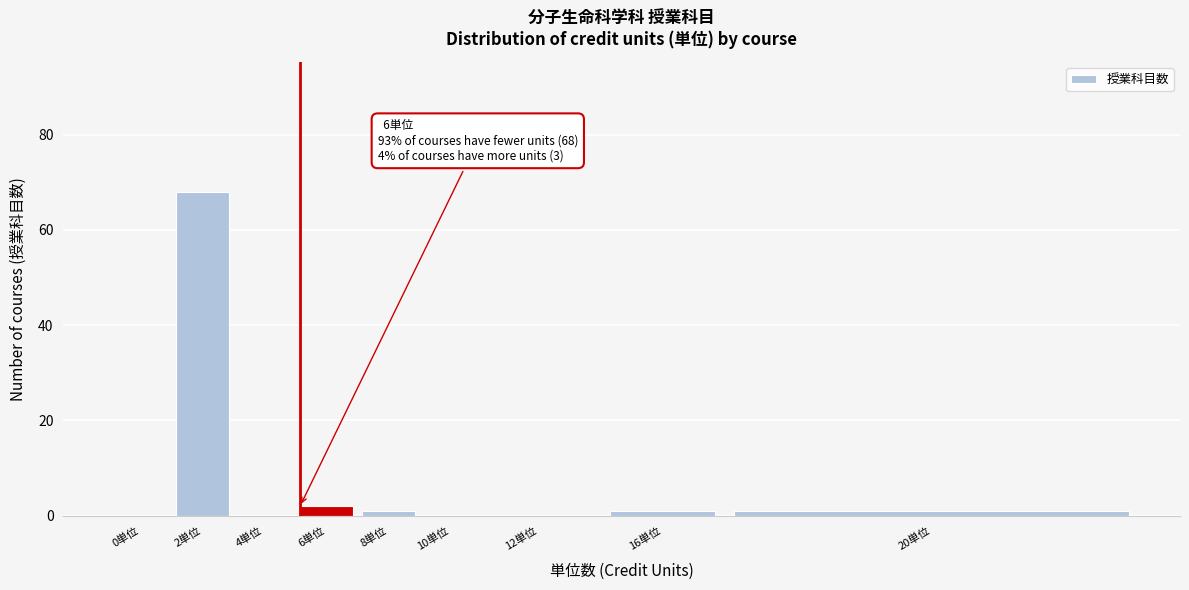

Reading left to right, extract all data points from this chart.

0単位=0	2単位=68	4単位=0	6単位=2	8単位=1	10単位=0	12単位=0	16単位=1	20単位=1